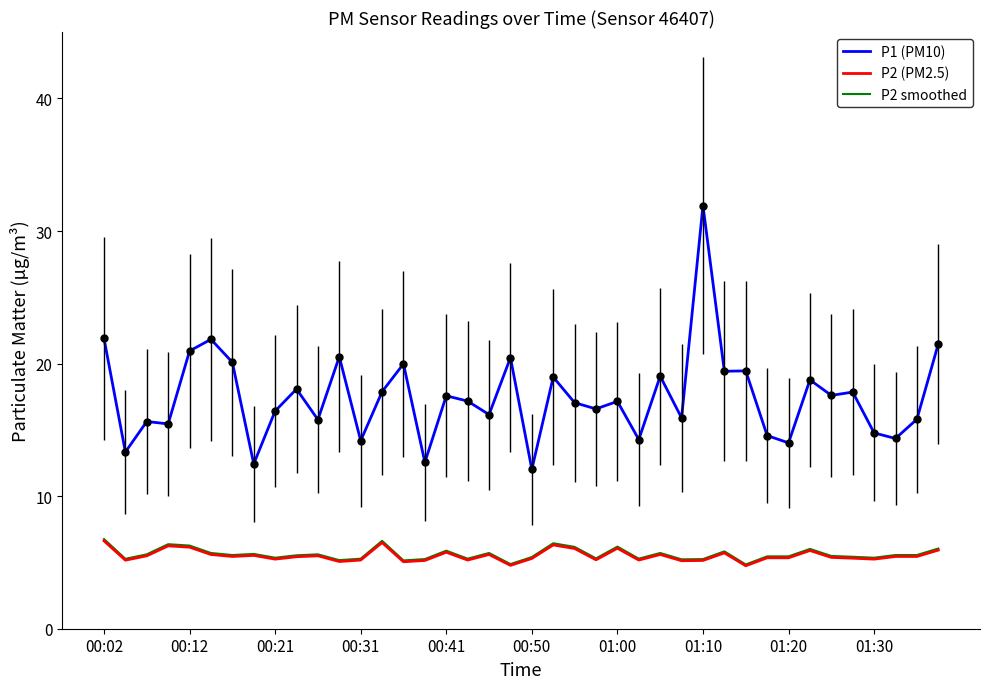

Which series has the largest total across all categories?

P1 (PM10)